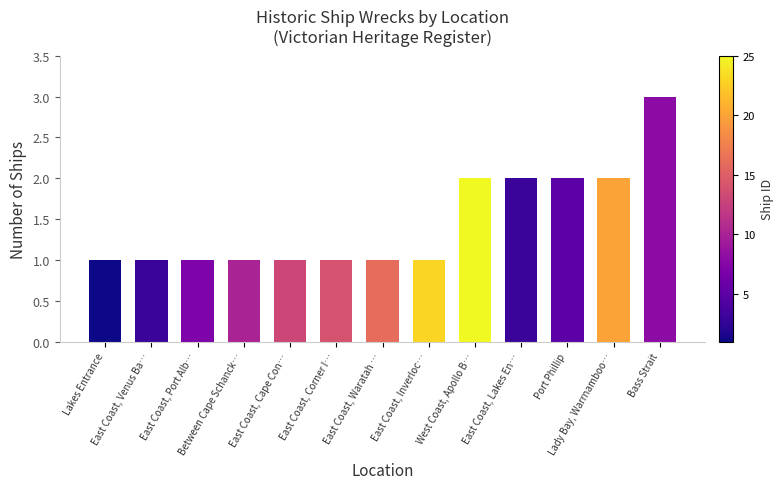

What is the label of the 7th bar from the left?

East Coast, Waratah …